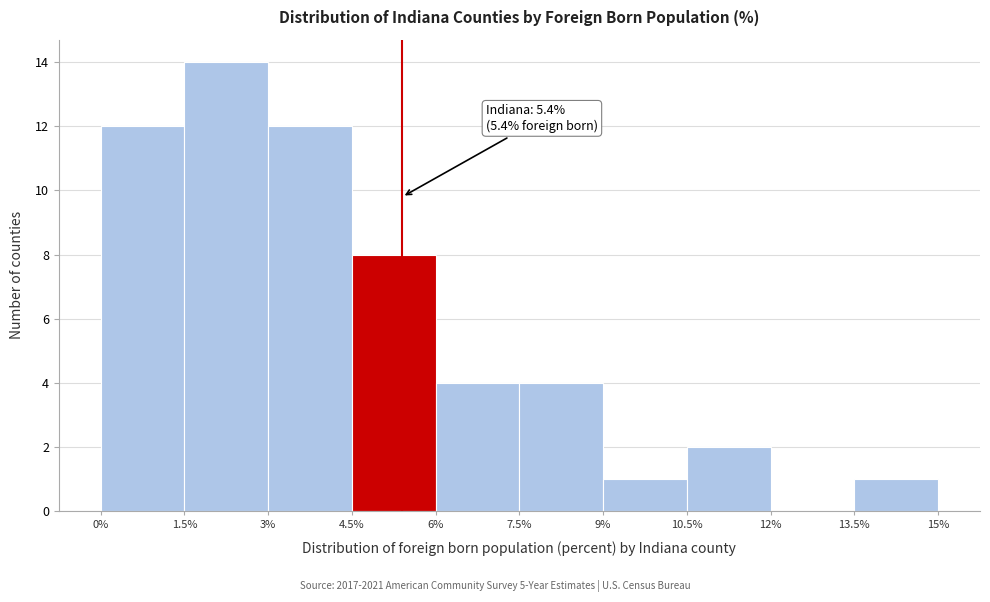

Over which range of the x-axis is the bar tallest?

1.5% to 3%